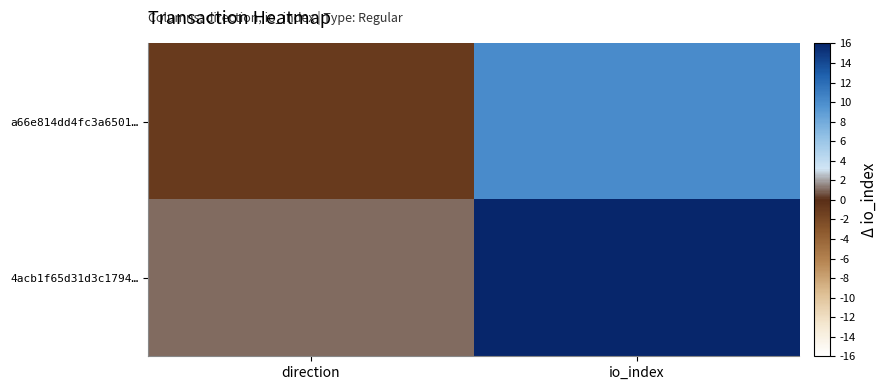

What is the spread (max minus min) of values at io_index?

27